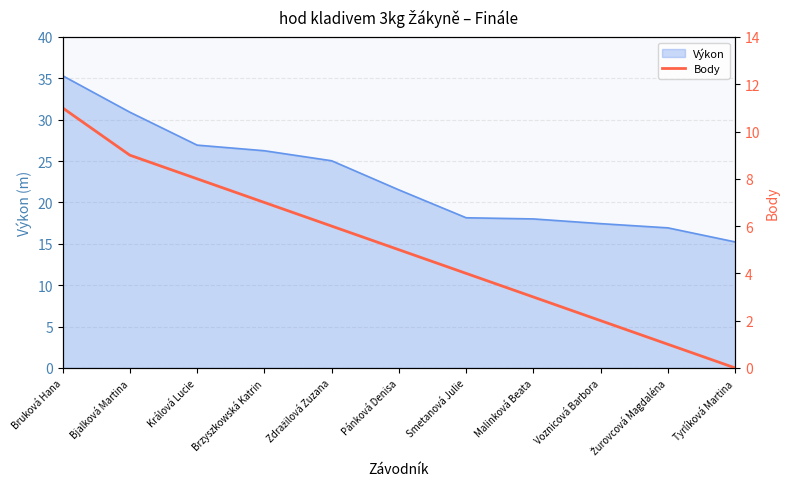

Where does the data first go above 5?

Bruková Hana